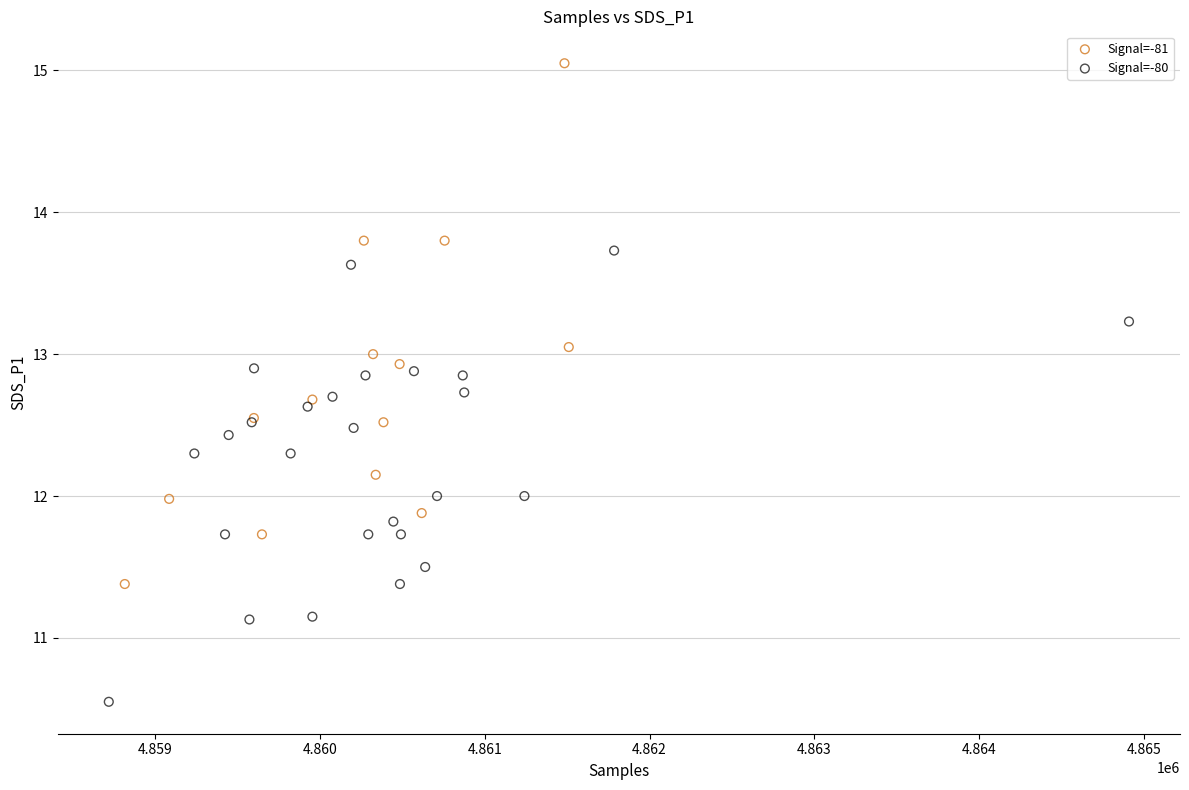

Which series reaches the maximum Y coordinate?

Signal=-81